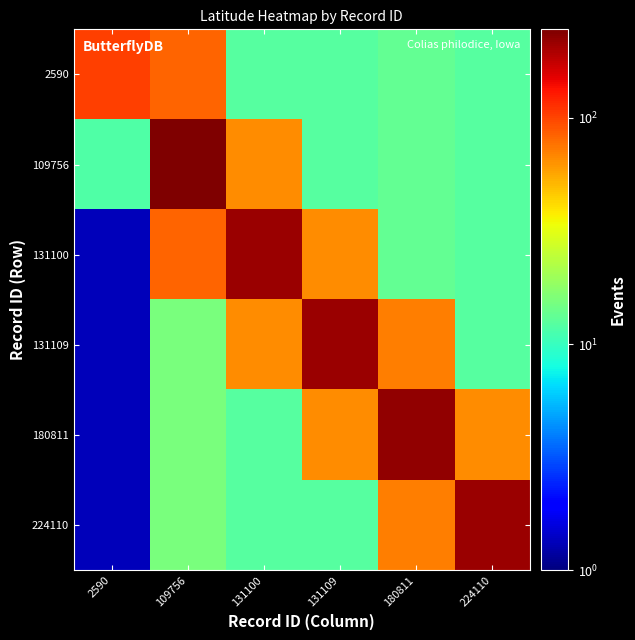

Count the number of data series in this chart.

6